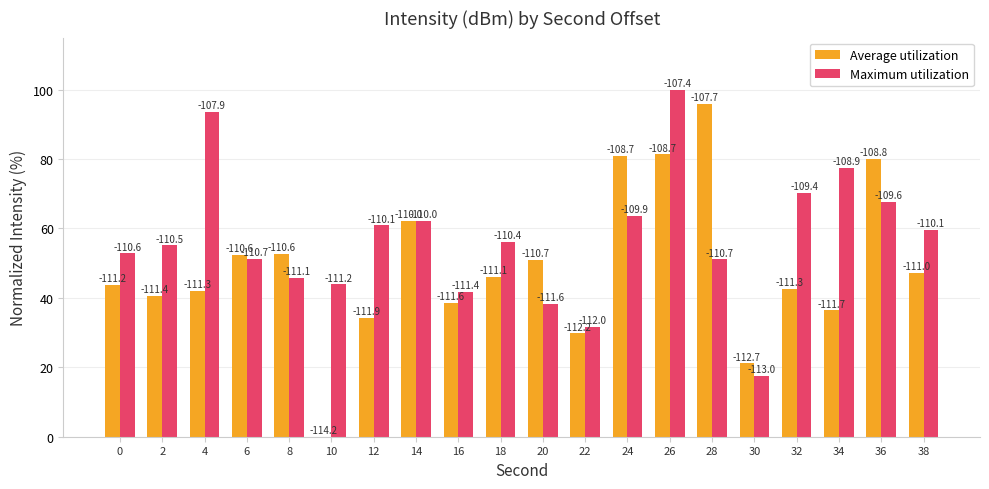

Where is Maximum utilization nearest to the value 58?

38